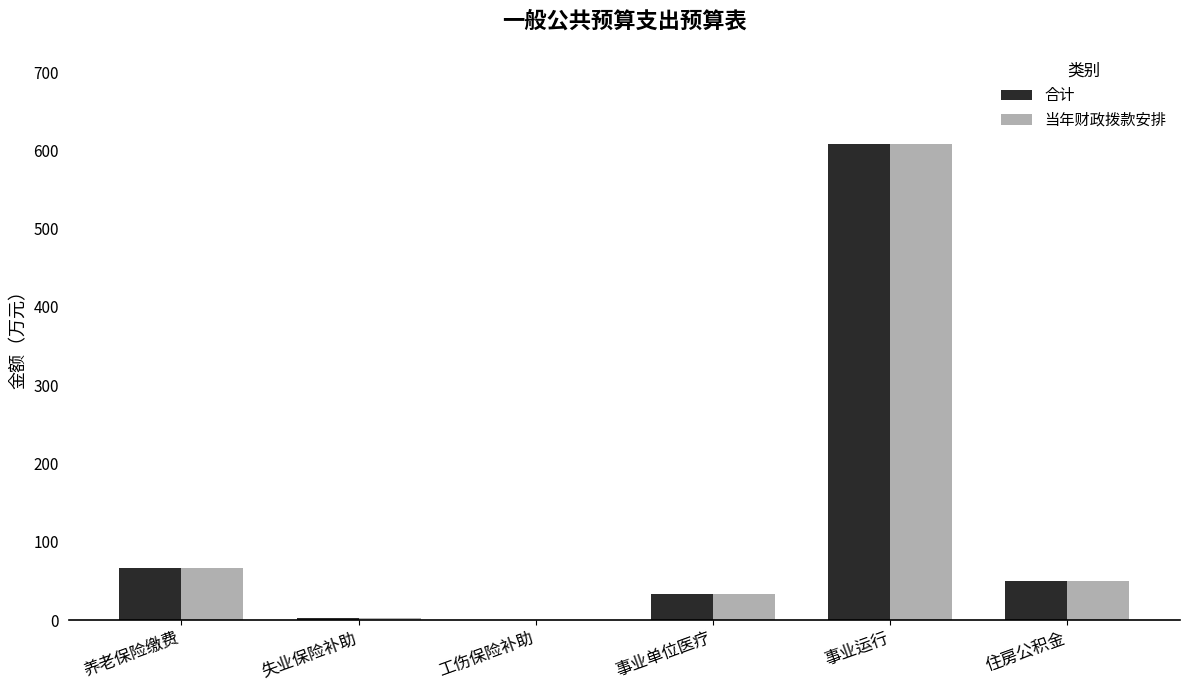

How many groups of bars are there?

6